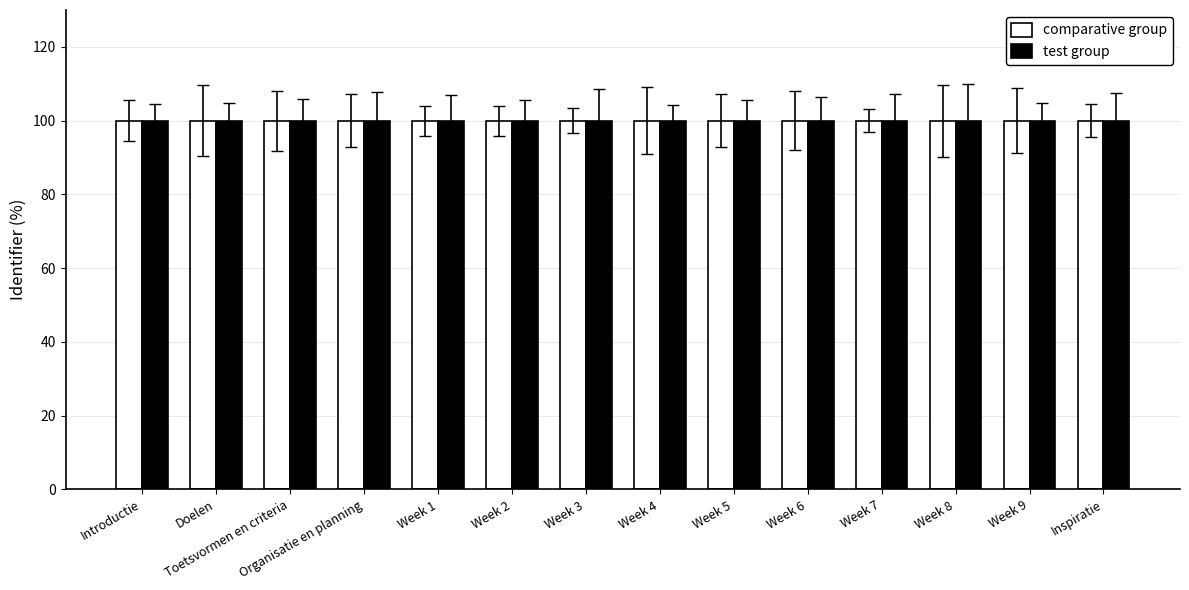

The value of test group at Week 7 is 50.6. True or false?

False